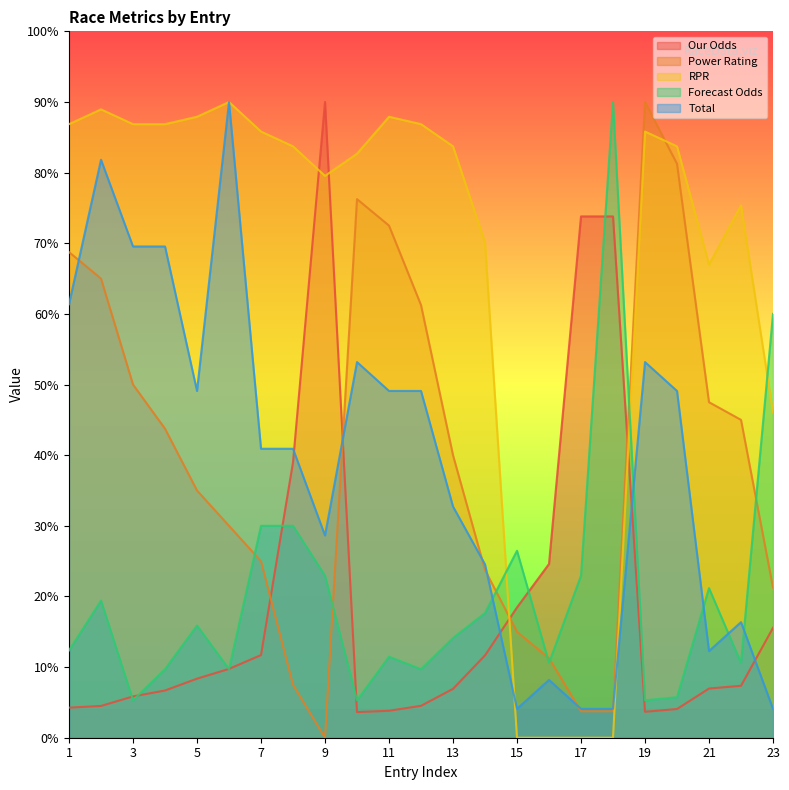

How many values in the Power Rating series exceed 40?

11